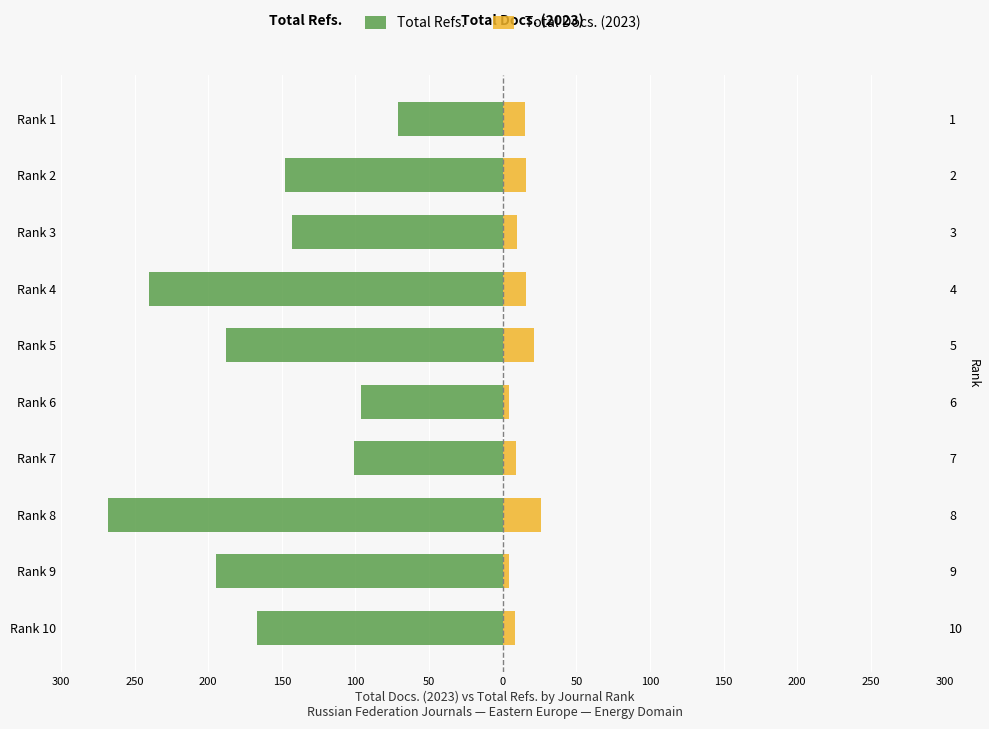

How many values in the Total Docs. (2023) series exceed 15?

4